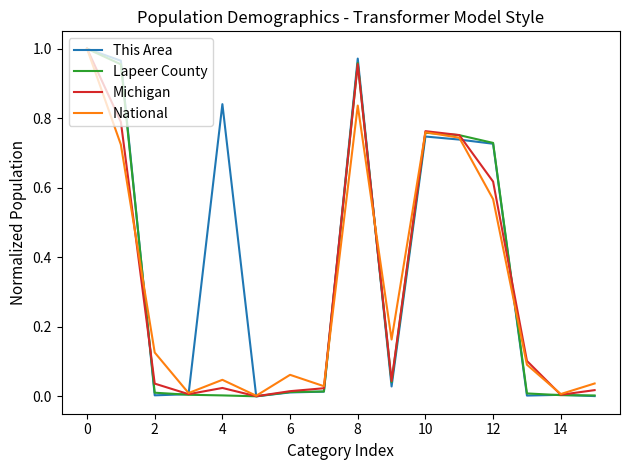

Which series has the largest total across all categories?

This Area